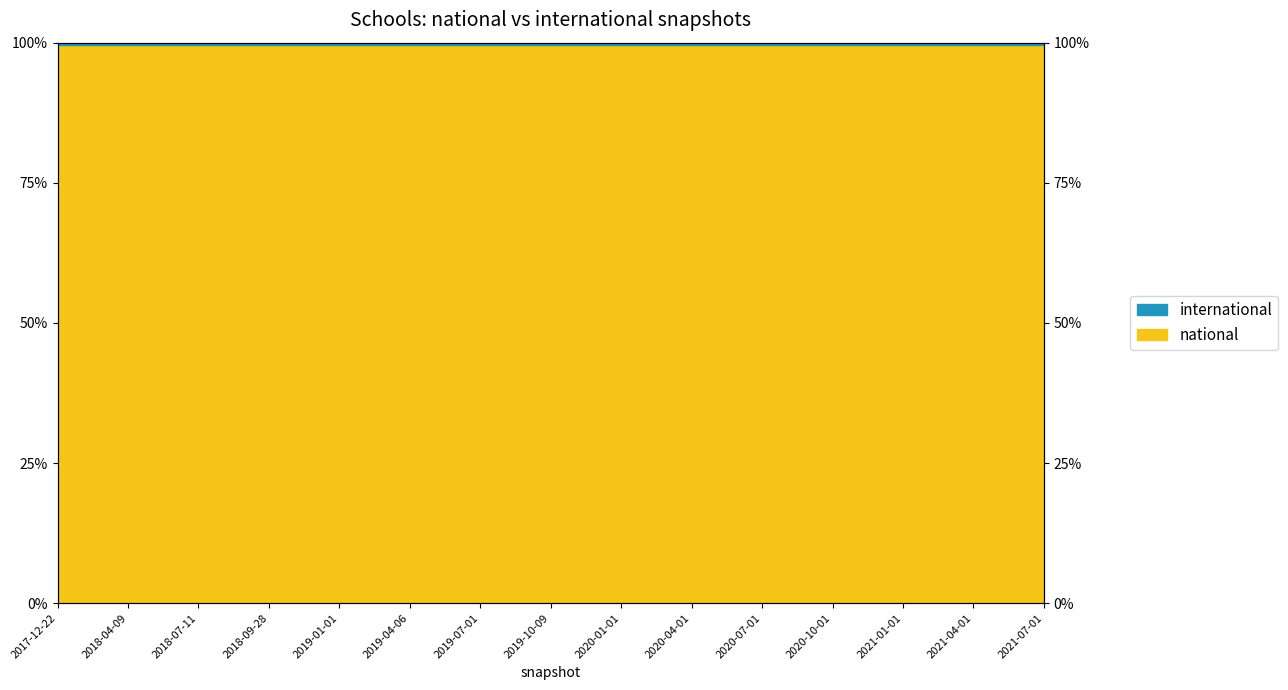

What is the greatest value displayed?

1.0